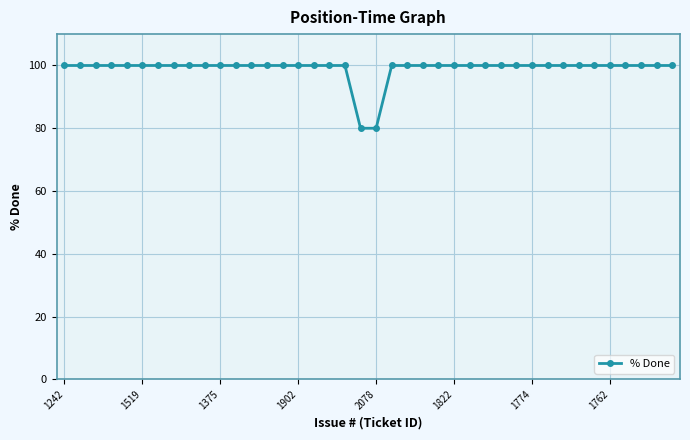

Count the number of data series in this chart.

1